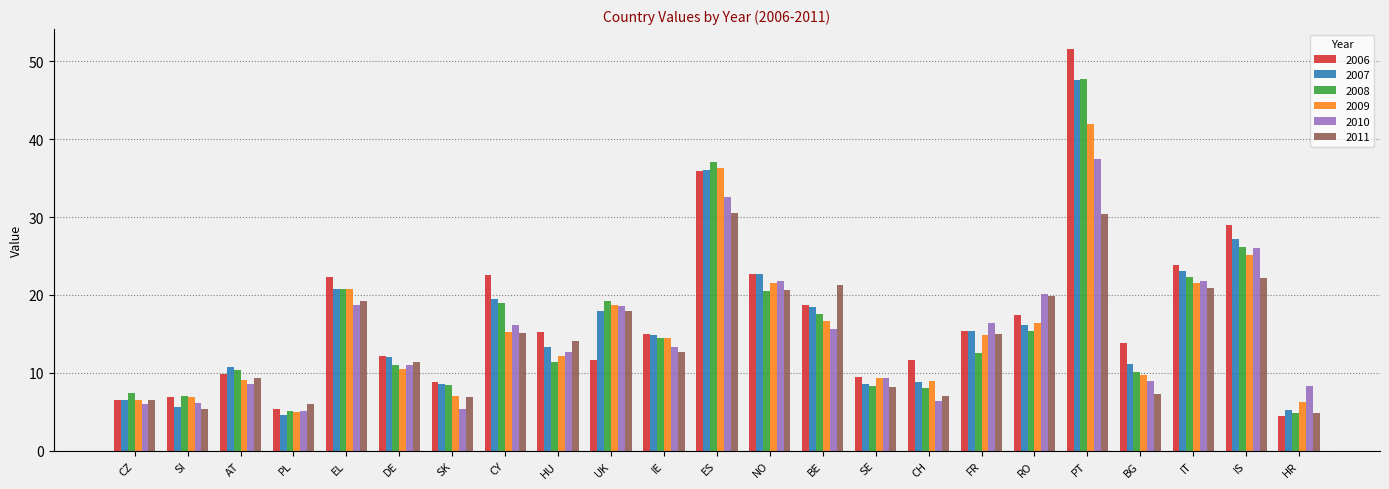

What is the maximum value for 2006?

51.6